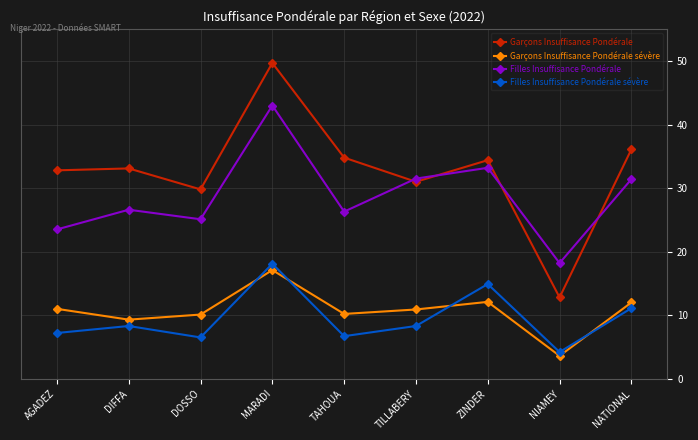

The Garçons Insuffisance Pondérale sévère series shows 6.0 at ZINDER. True or false?

False